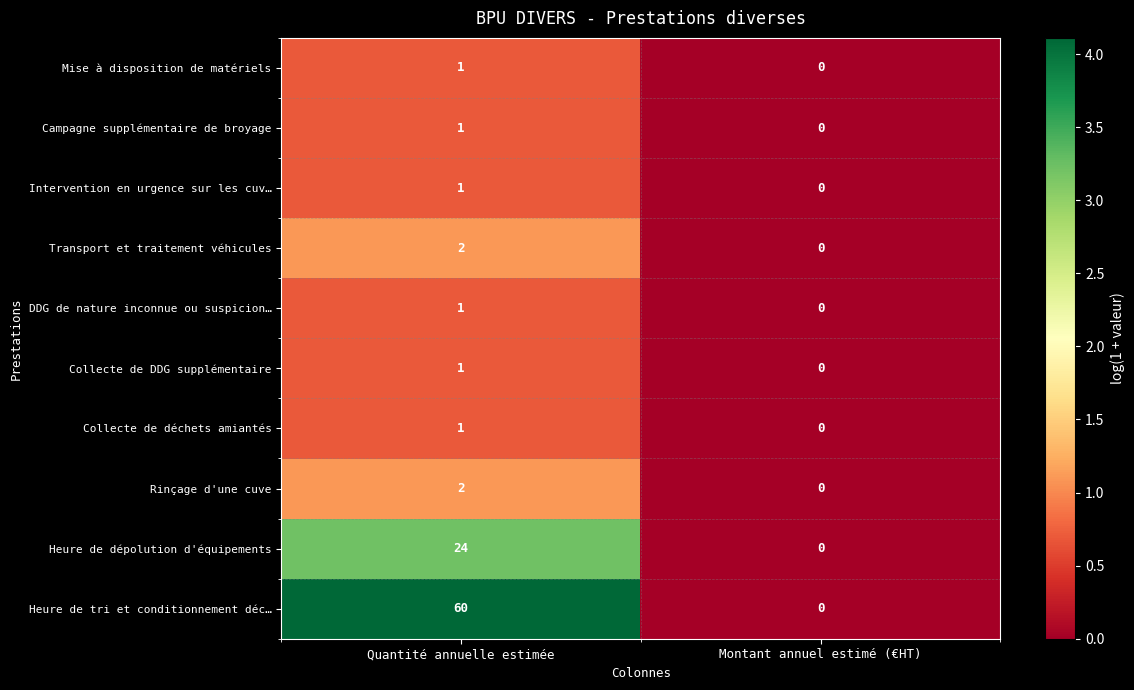

The value of Heure de dépolution d'équipements at Montant annuel estimé (€HT) is 0. True or false?

True